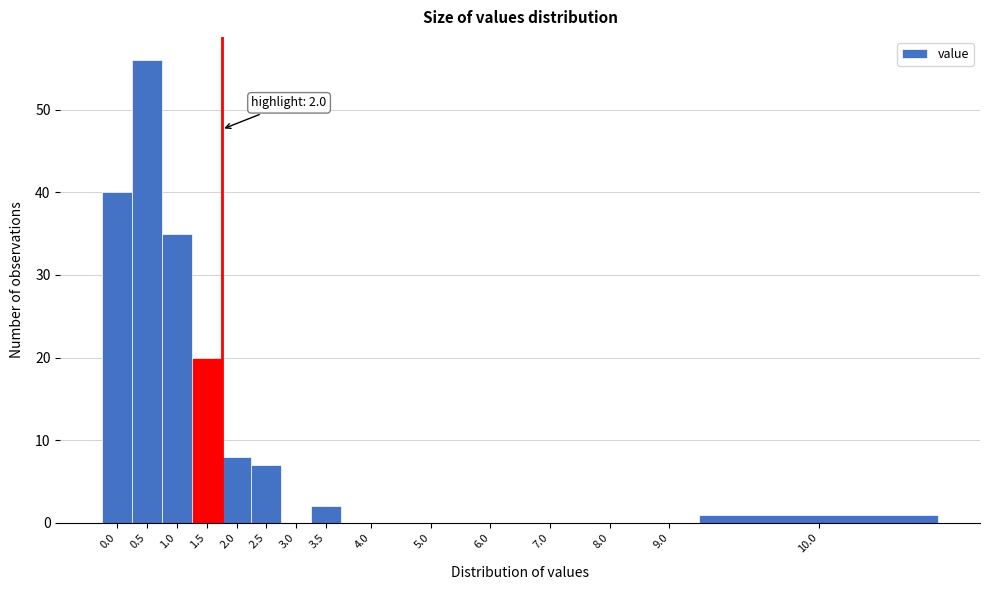

Reading left to right, transcribe all the data shown in this chart.

0.0=40	0.5=56	1.0=35	1.5=20	2.0=8	2.5=7	3.0=0	3.5=2	4.0=0	5.0=0	6.0=0	7.0=0	8.0=0	9.0=0	10.0=1